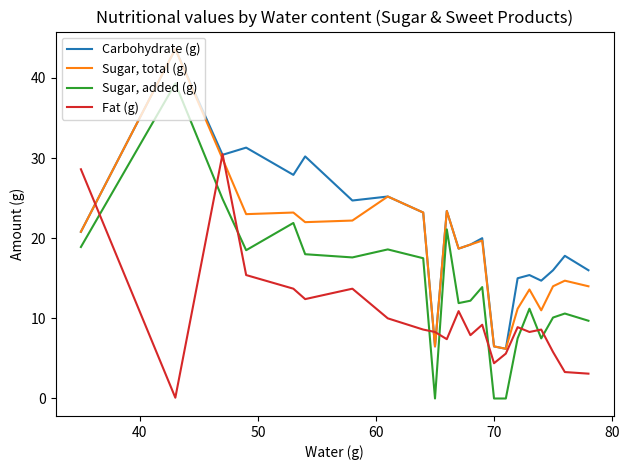

What is the greatest value displayed?

43.6